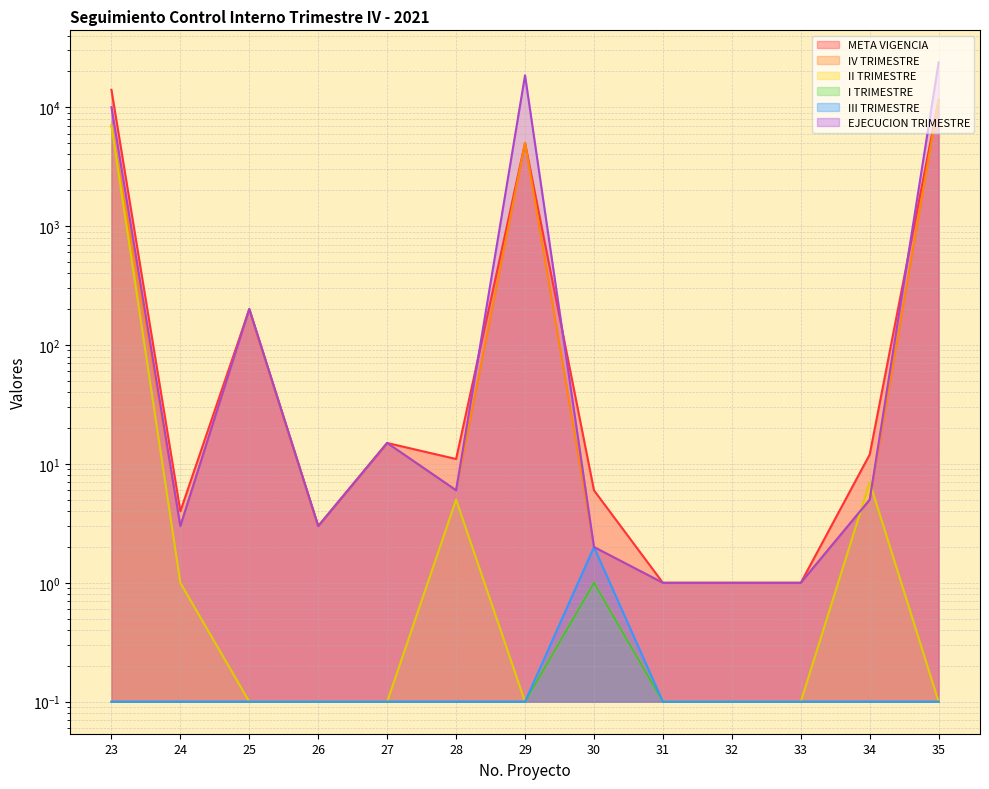

What are all the series names shown in the legend?

META VIGENCIA, IV TRIMESTRE, II TRIMESTRE, I TRIMESTRE, III TRIMESTRE, EJECUCION TRIMESTRE